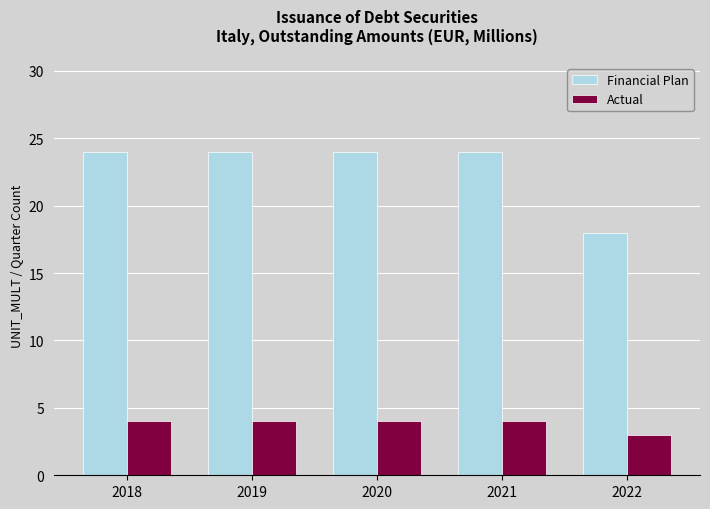

Where is Actual nearest to the value 3?

2022